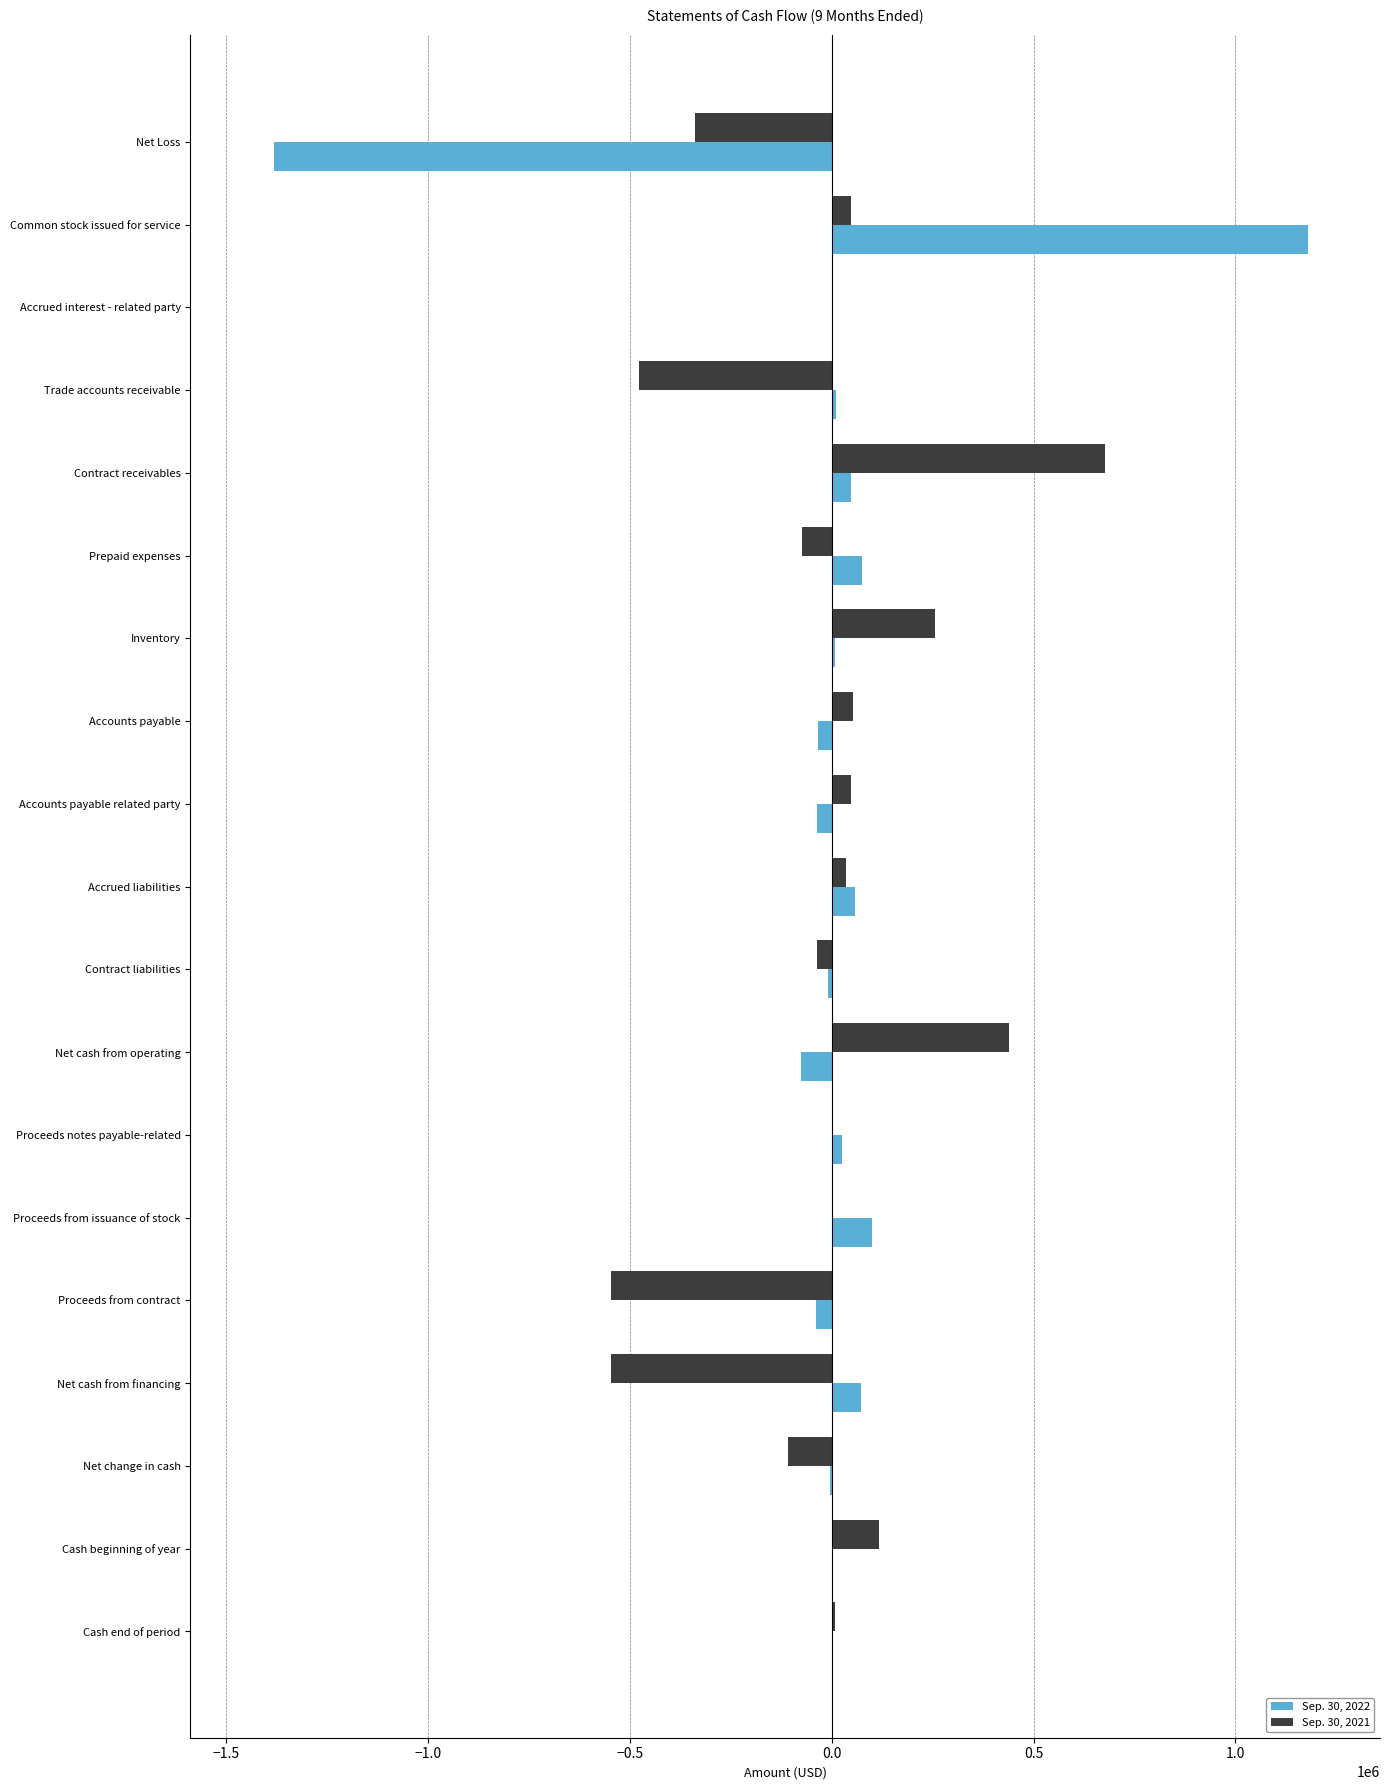

The Sep. 30, 2021 series shows -477812 at Trade accounts receivable. True or false?

True